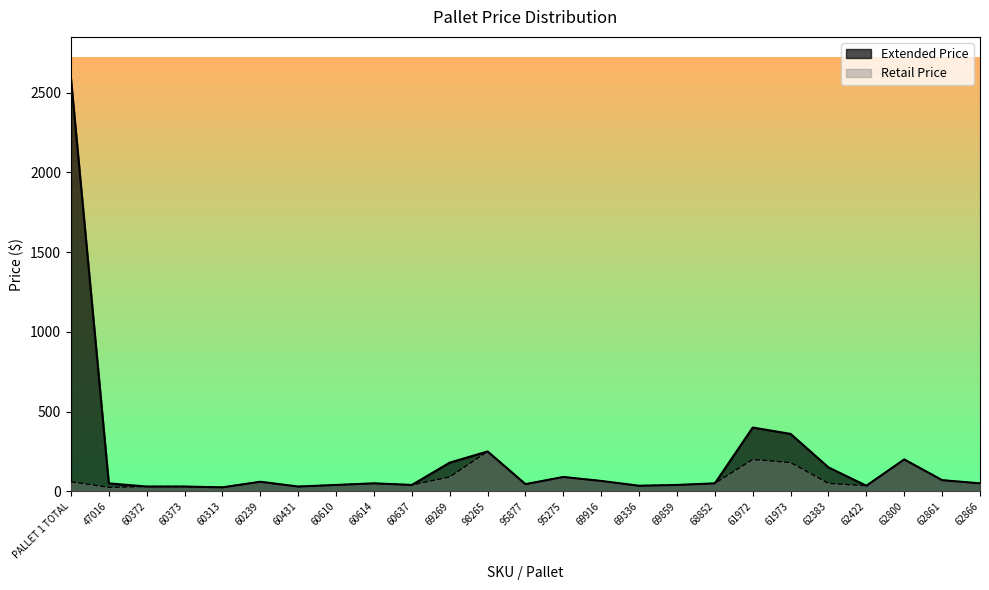

How many series are shown in this chart?

2